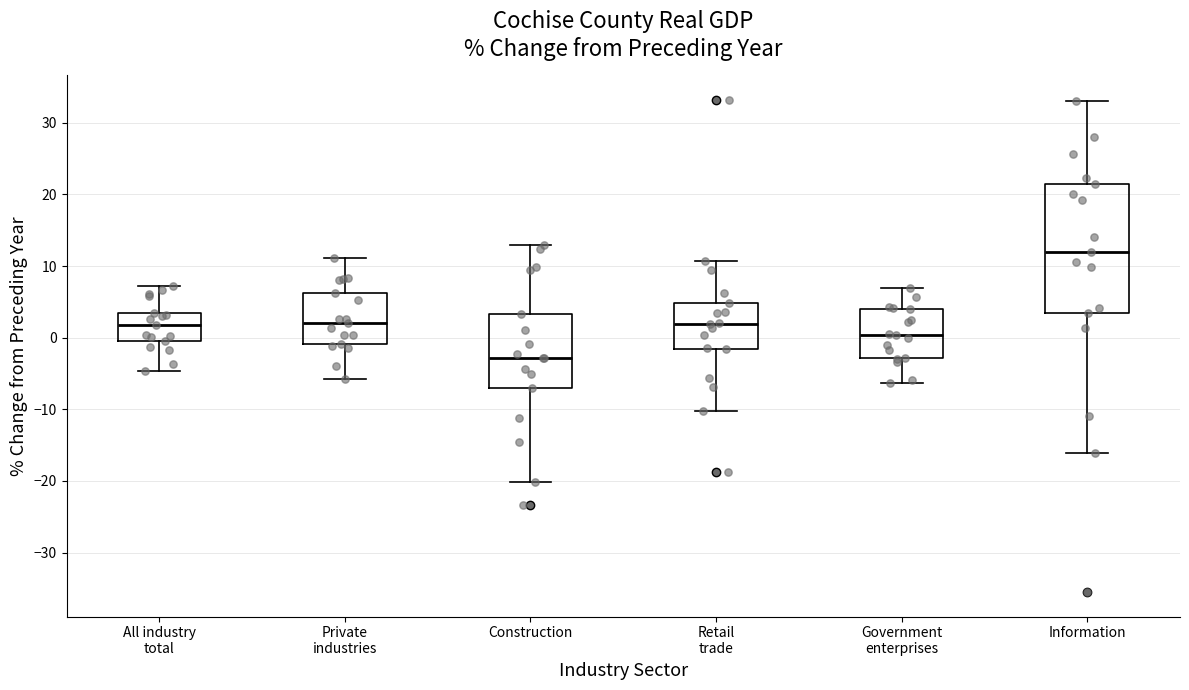

Reading left to right, read every box against the y-axis: the position of its median line, the range the box covers, and the ends of its whiskers. The values are not printed on the chart, so give them approximately, as read against the axis.

All industry total: median 2, box 0 to 3, whiskers -5 to 7
Private industries: median 2, box -1 to 6, whiskers -6 to 11
Construction: median -3, box -7 to 3, whiskers -20 to 13
Retail trade: median 2, box -2 to 5, whiskers -10 to 11
Government enterprises: median 0, box -3 to 4, whiskers -6 to 7
Information: median 12, box 4 to 21, whiskers -16 to 33